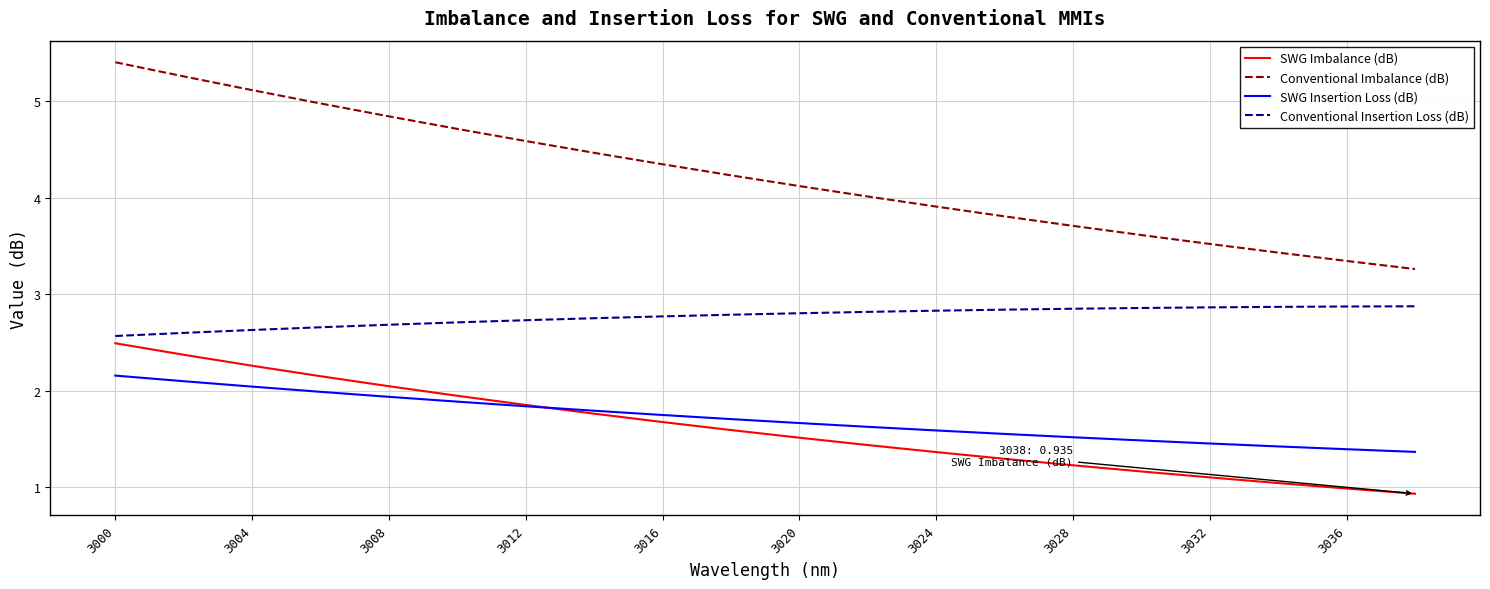

List the series in order of their peak value, highest first.

Conventional Imbalance (dB), Conventional Insertion Loss (dB), SWG Imbalance (dB), SWG Insertion Loss (dB)